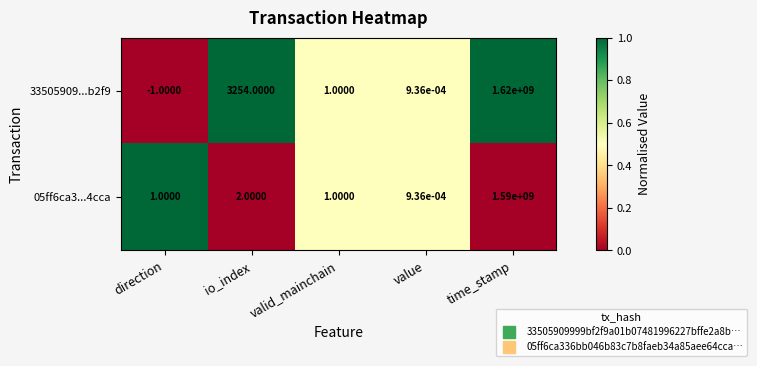

How many series are shown in this chart?

2